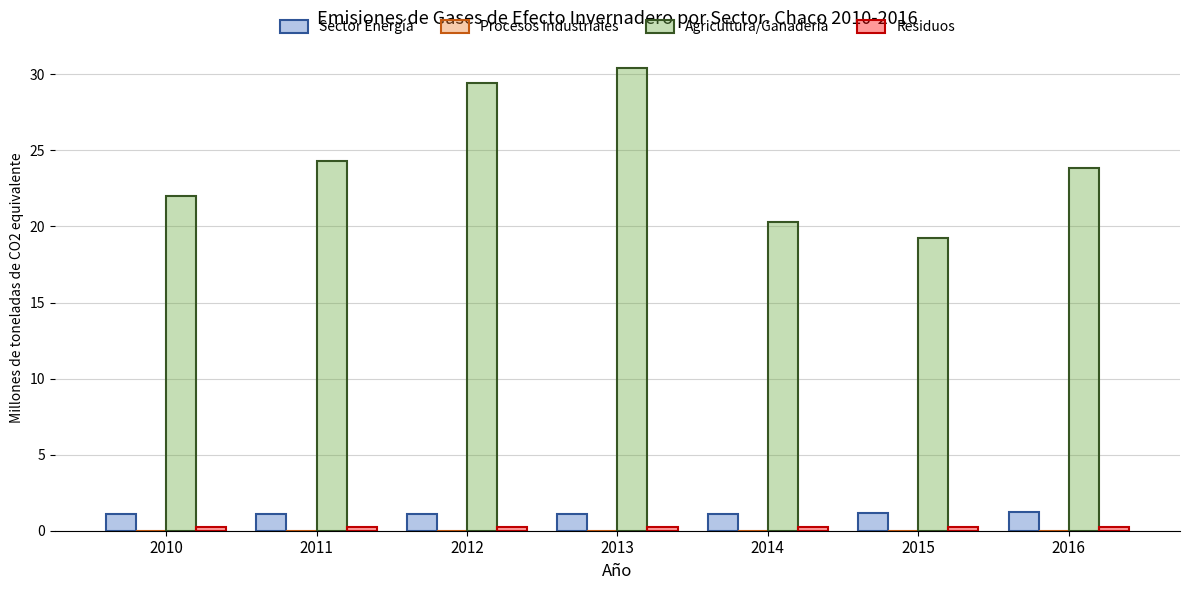

What is the difference between the Agricultura/Ganadería values at 2016 and 2013?

6.6